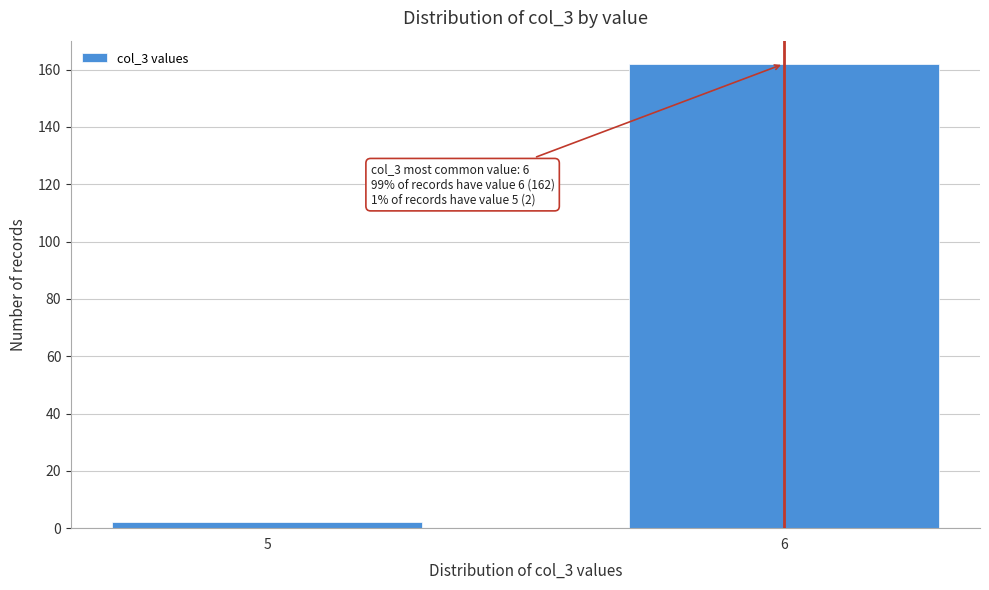

Reading left to right, extract all data points from this chart.

2	162